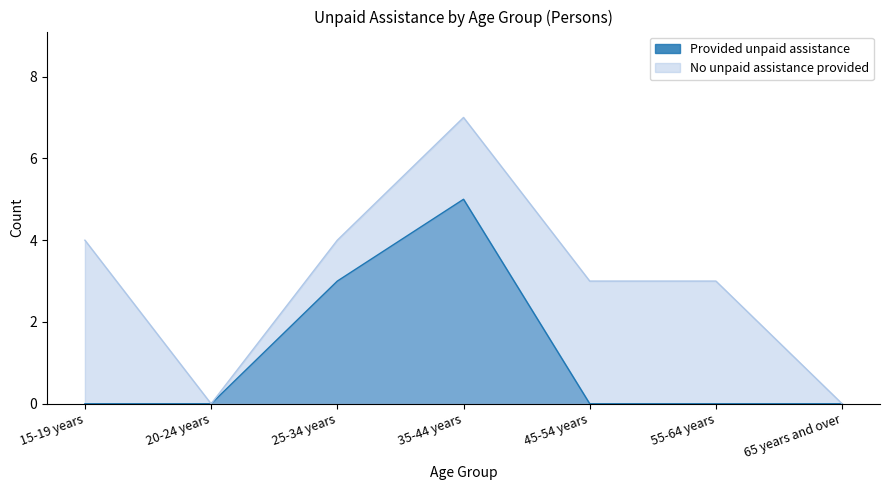

Count the number of data series in this chart.

2